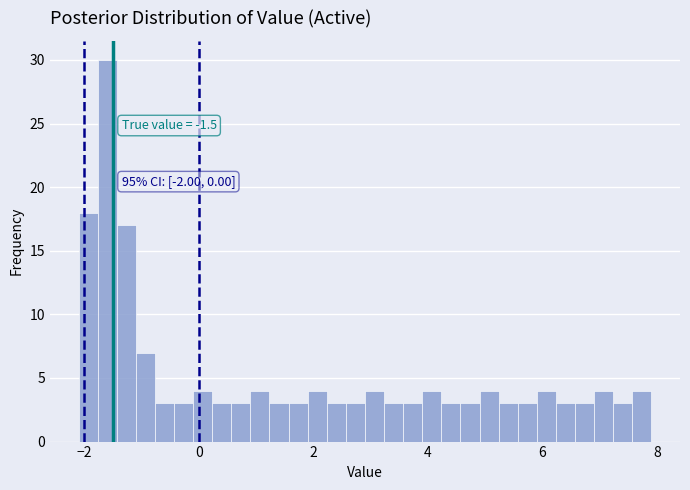

Read against the x-axis, roughly where is the centre of the tallest bar?

-1.6